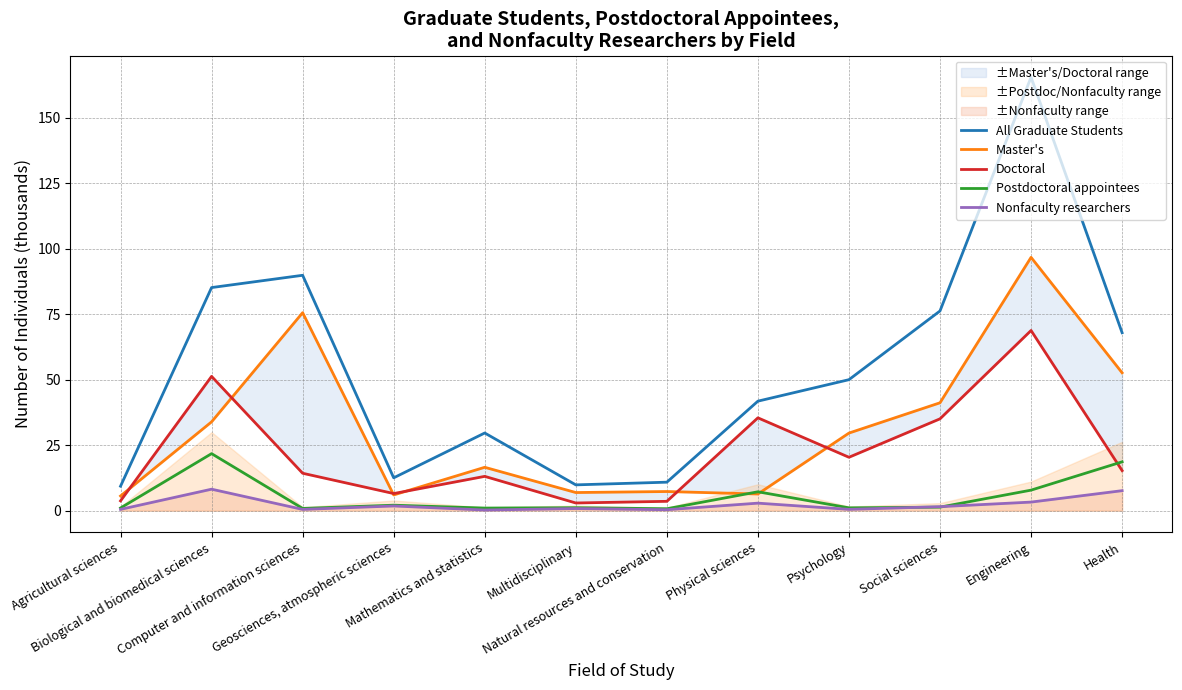

What is the sum of the Doctoral values at Biological and biomedical sciences and Health?

66.6